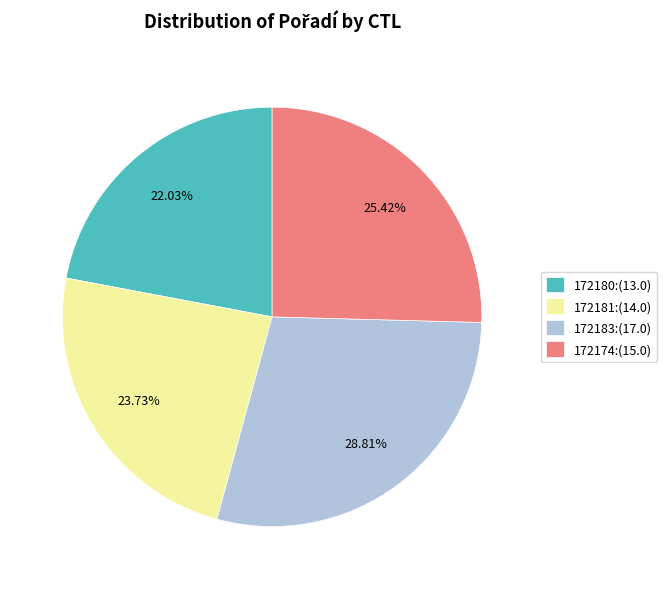

What is the smallest slice in the pie chart?

172180